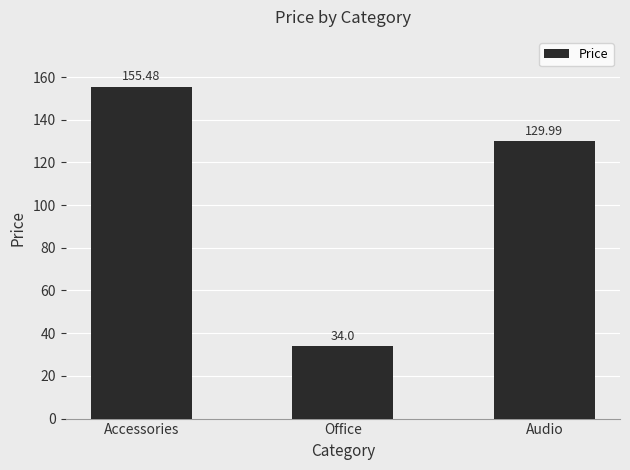

What is the change in value from Accessories to Audio?

-25.5